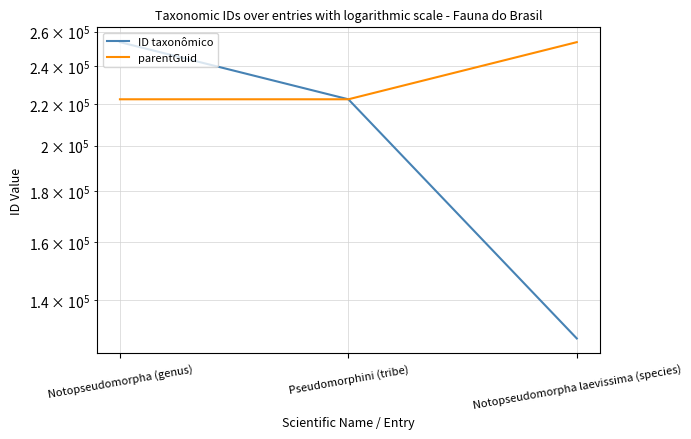

Which has a higher value, Notopseudomorpha (genus) or Notopseudomorpha laevissima (species)?

Notopseudomorpha (genus)